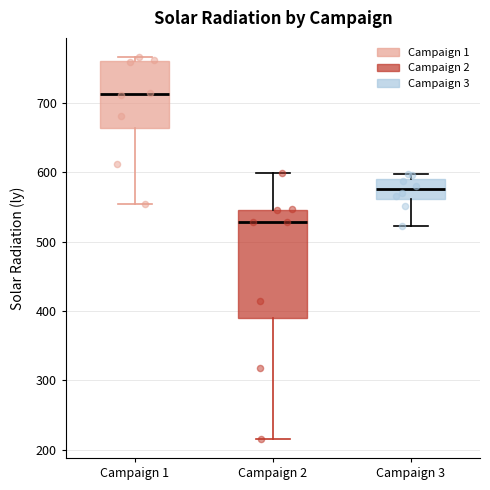

Where is the upper edge of the box for Campaign 3 on the y-axis? The values are not printed on the chart, so give them approximately, as read against the axis.

590